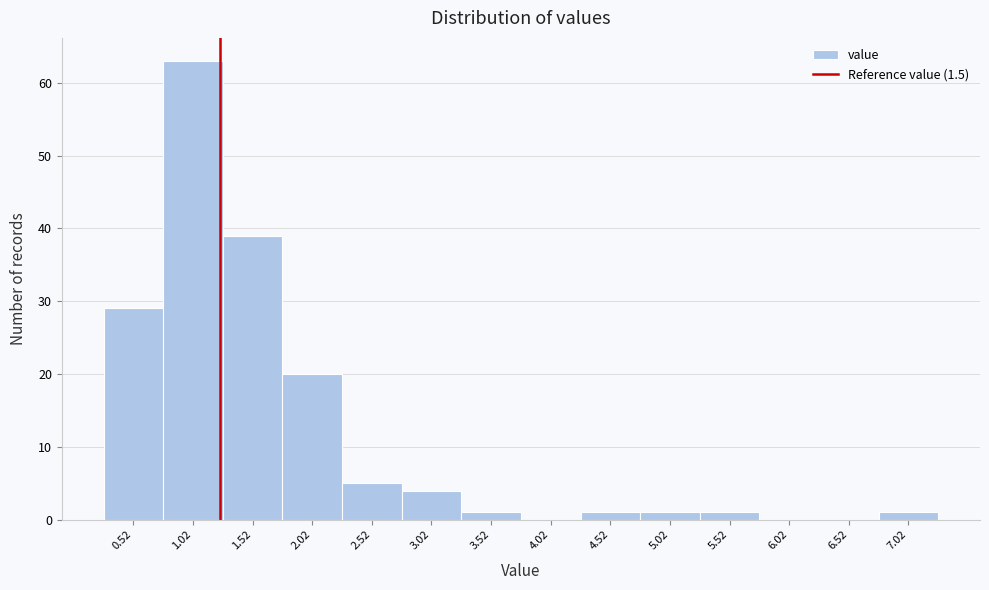

Reading left to right, what are all the values shown in this chart?

0.52=29	1.02=63	1.52=39	2.02=20	2.52=5	3.02=4	3.52=1	4.02=0	4.52=1	5.02=1	5.52=1	6.02=0	6.52=0	7.02=1